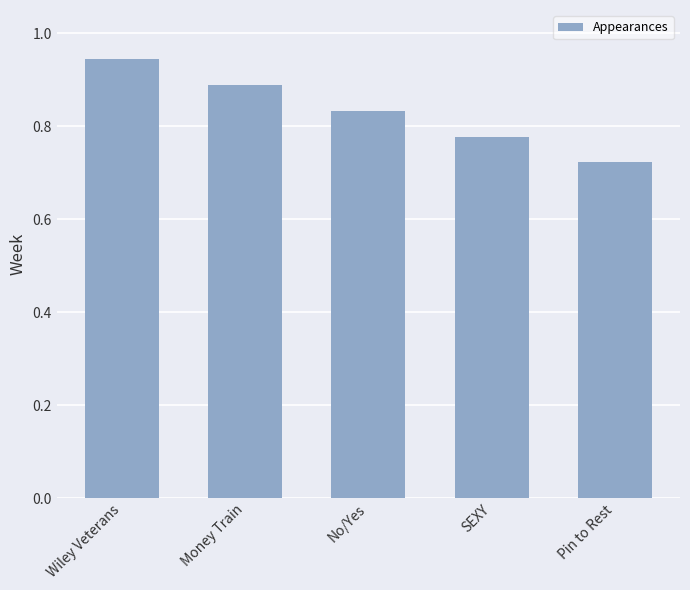

List the labels in order of value, smallest first.

Pin to Rest, SEXY, No/Yes, Money Train, Wiley Veterans